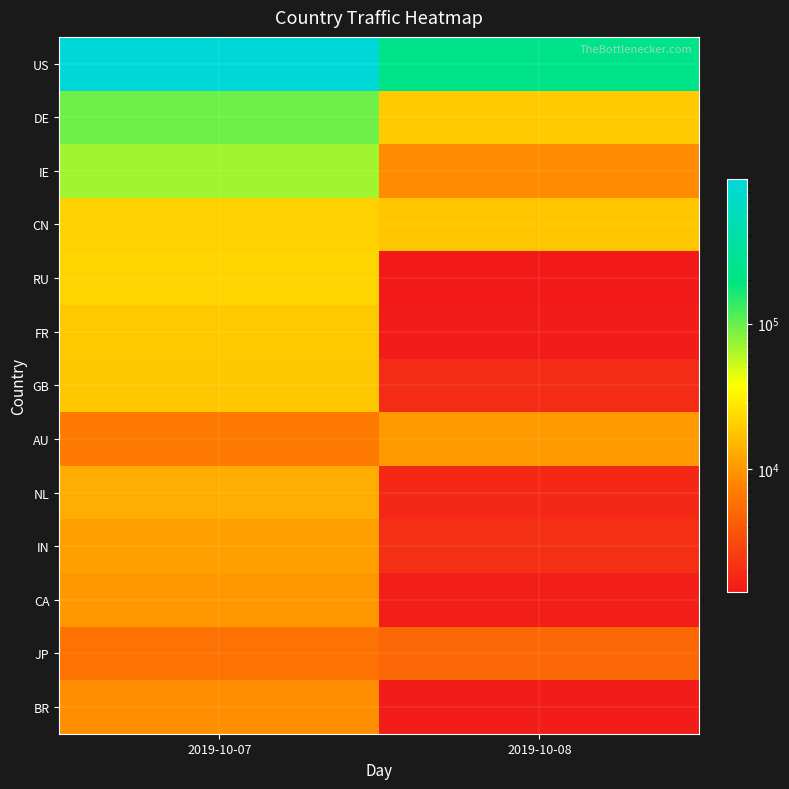

What is the difference between the highest and lowest values at 2019-10-07?

987184